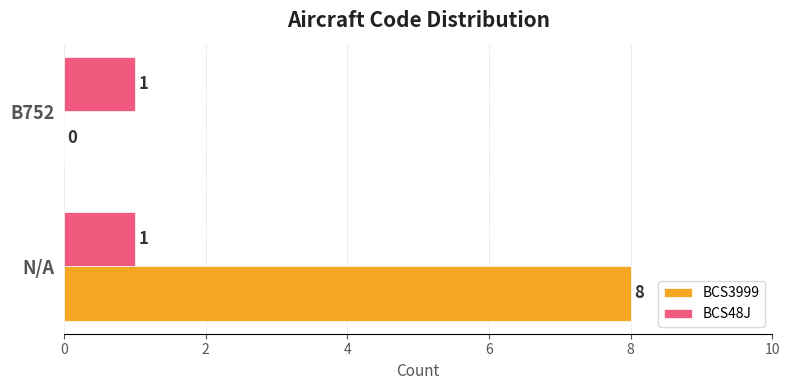

Which series has the largest total across all categories?

BCS3999